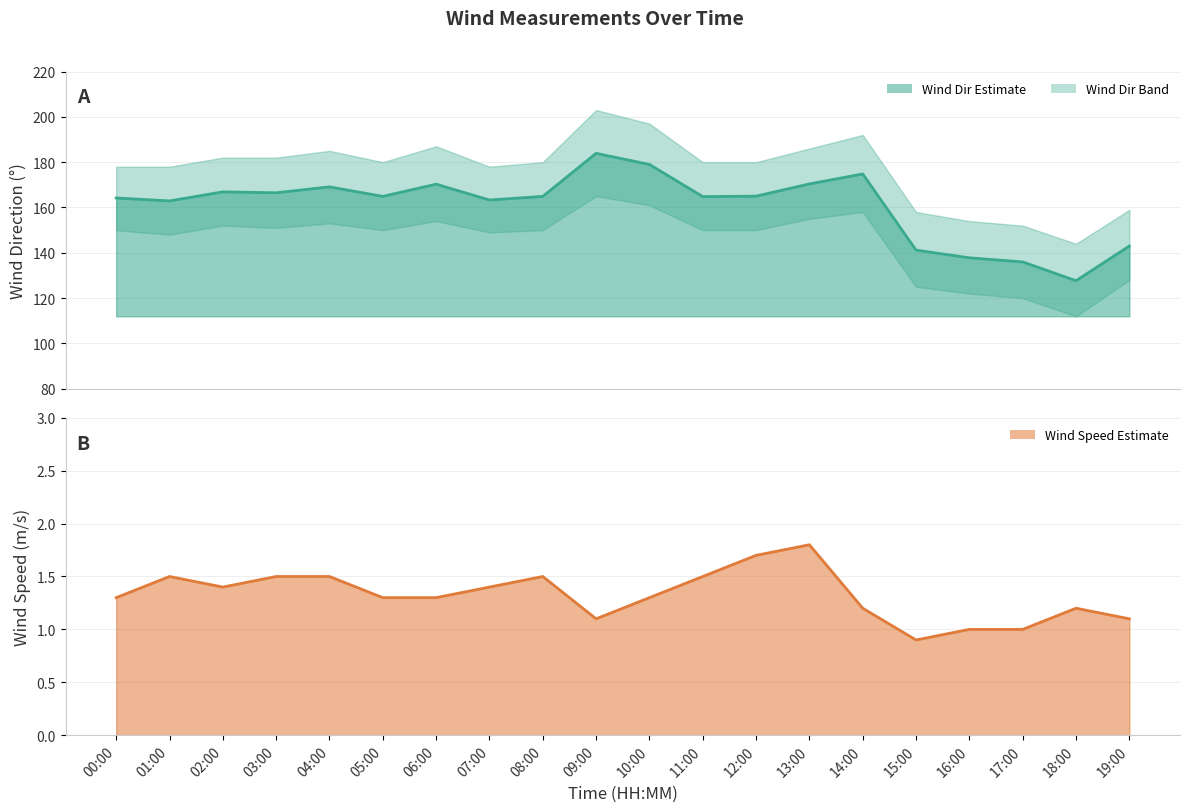

What is the difference between the maximum and minimum values in the wind_spd_avg line series?

0.9